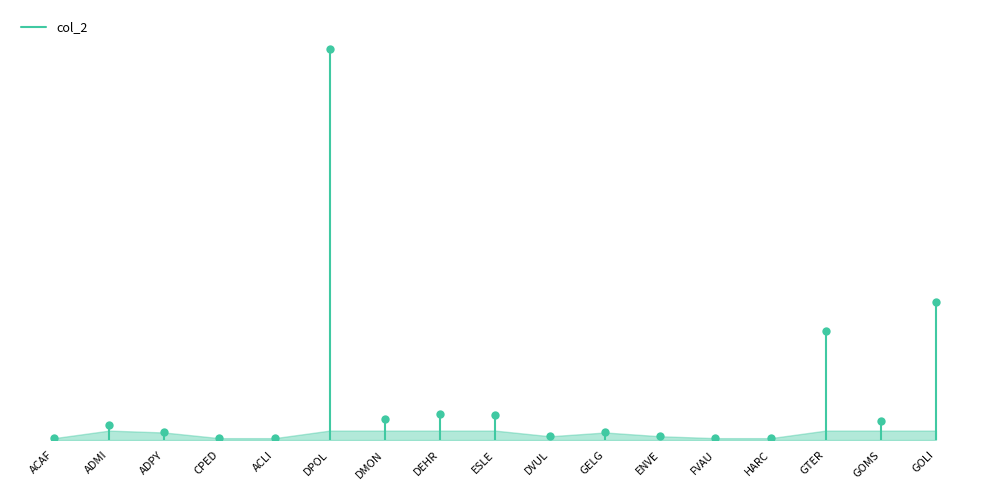

Count the values in the range 0 to 1.

2